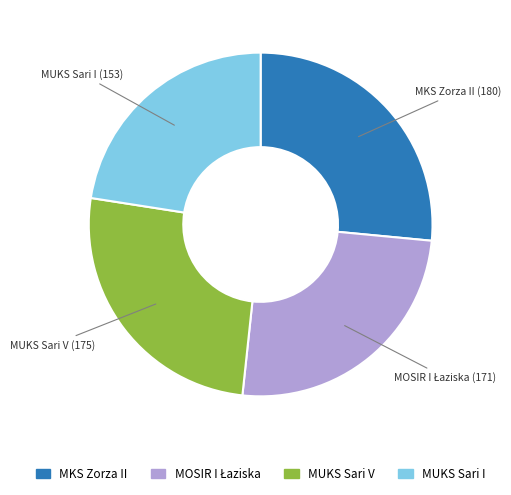

What is the largest slice in the pie chart?

MKS Zorza II